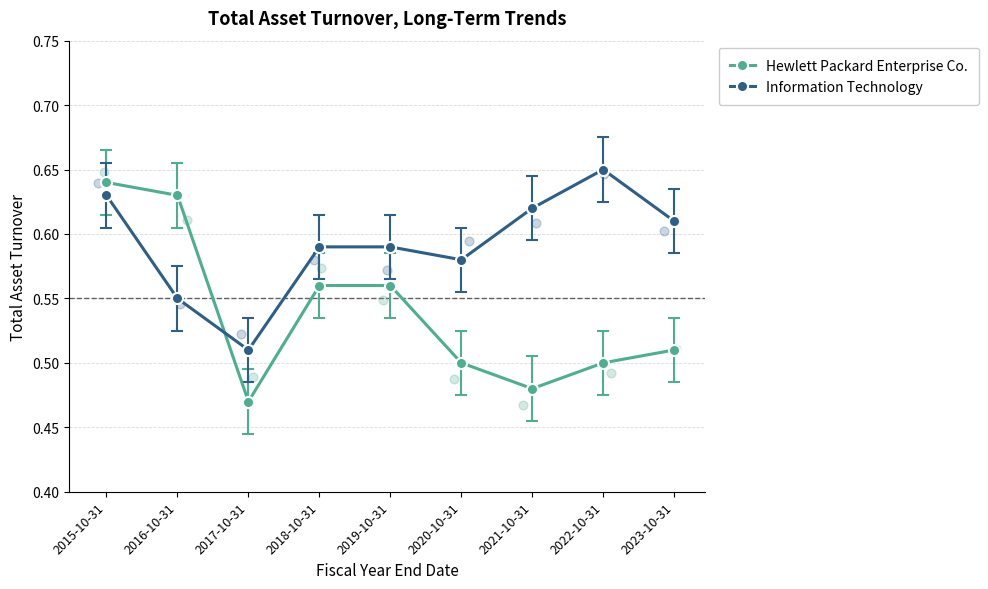

Which series contains the highest Y value?

Information Technology